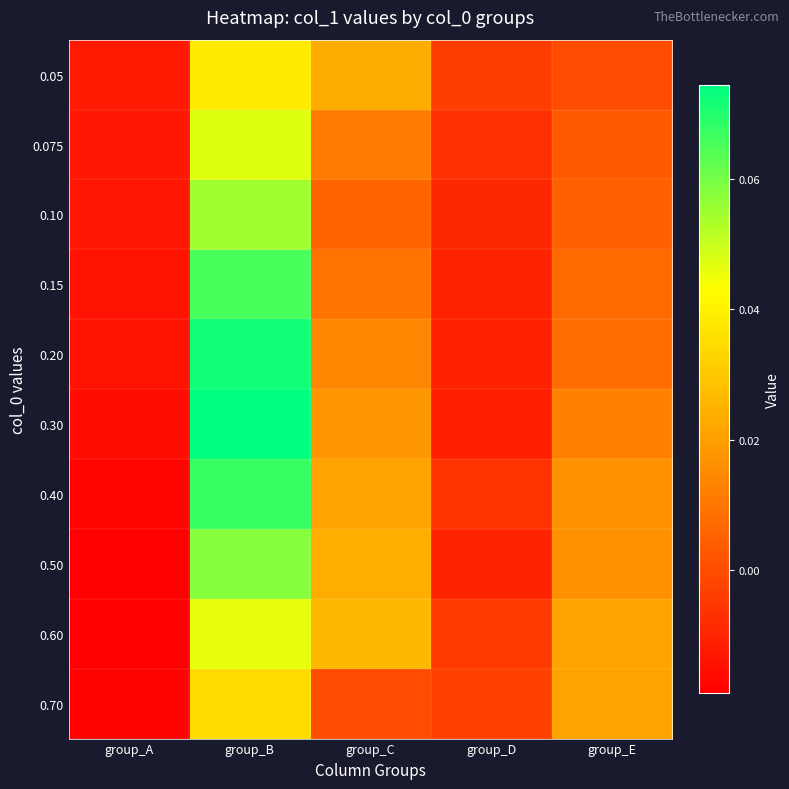

What is the greatest value displayed?

0.1